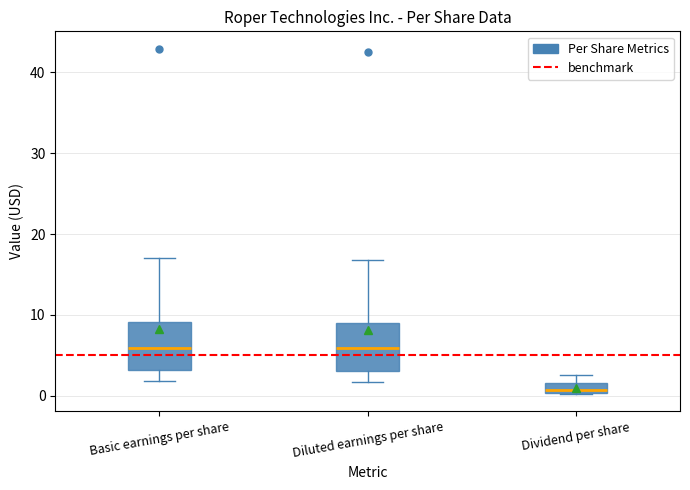

Where is the lower edge of the box for Basic earnings per share on the y-axis? The values are not printed on the chart, so give them approximately, as read against the axis.

3